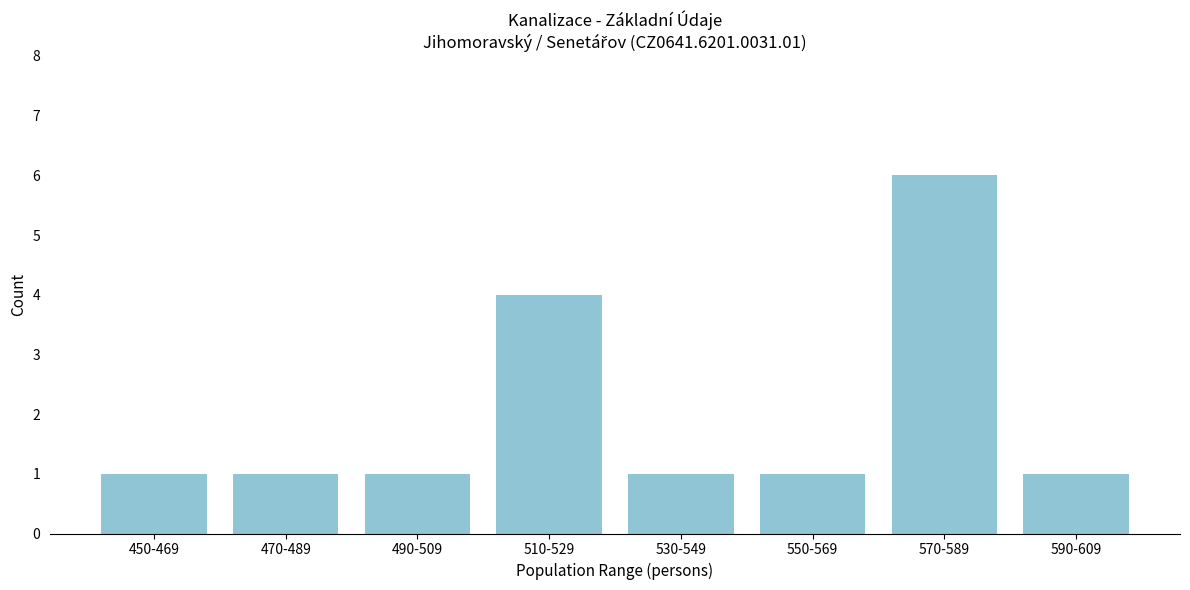

Reading left to right, list all the values displayed in this chart.

1	1	1	4	1	1	6	1